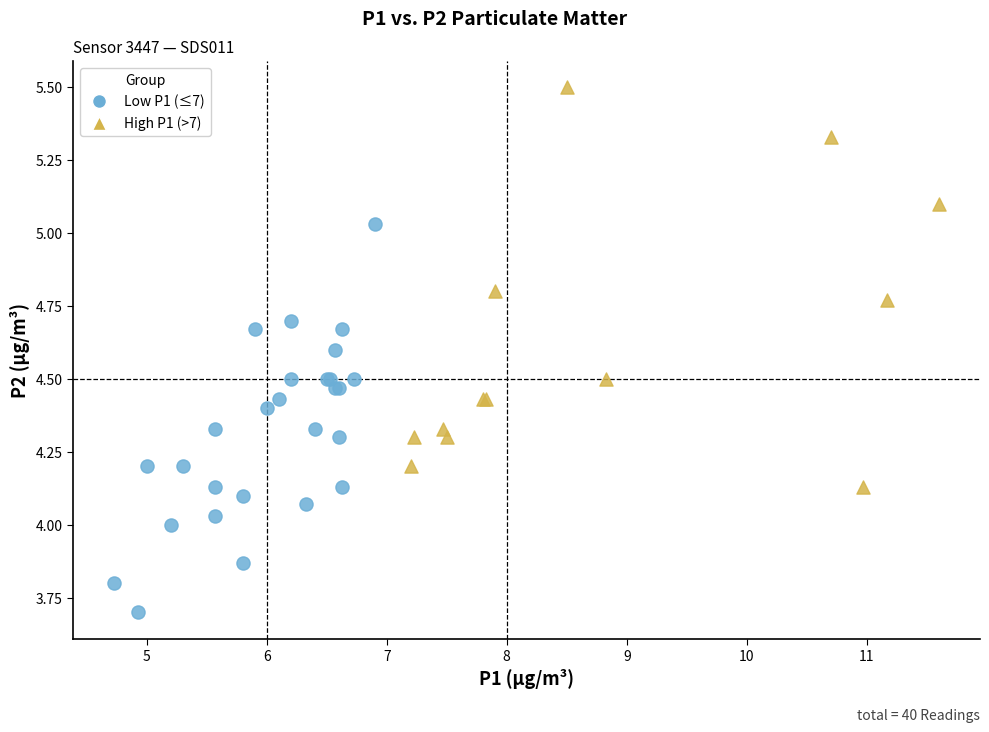

Which series contains the highest Y value?

High P1 (>7)